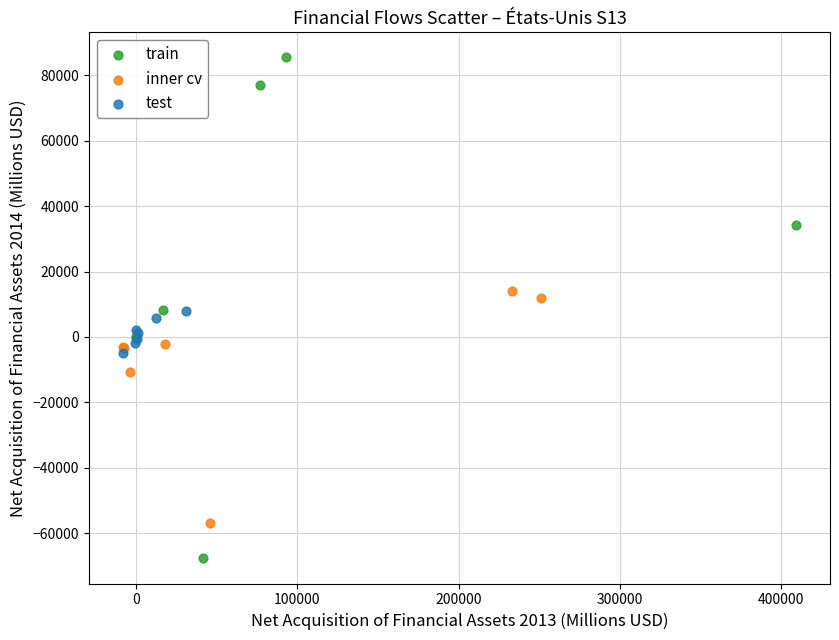

Which series has the widest spread of Y values?

train